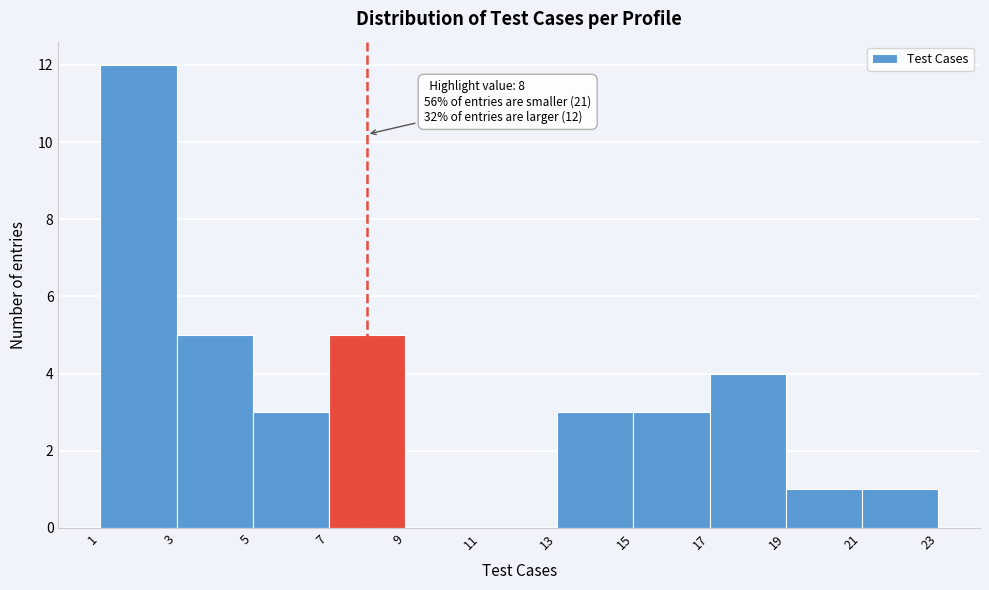

Over which range of the x-axis is the bar tallest?

1 to 3